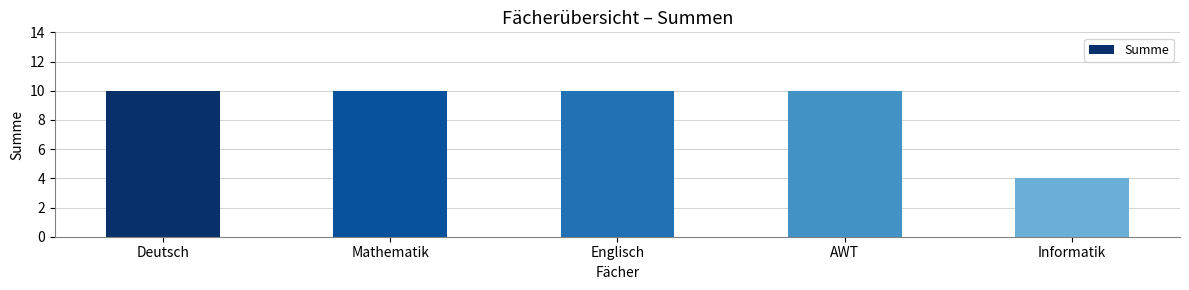

Which category has the lowest value across all series?

Informatik